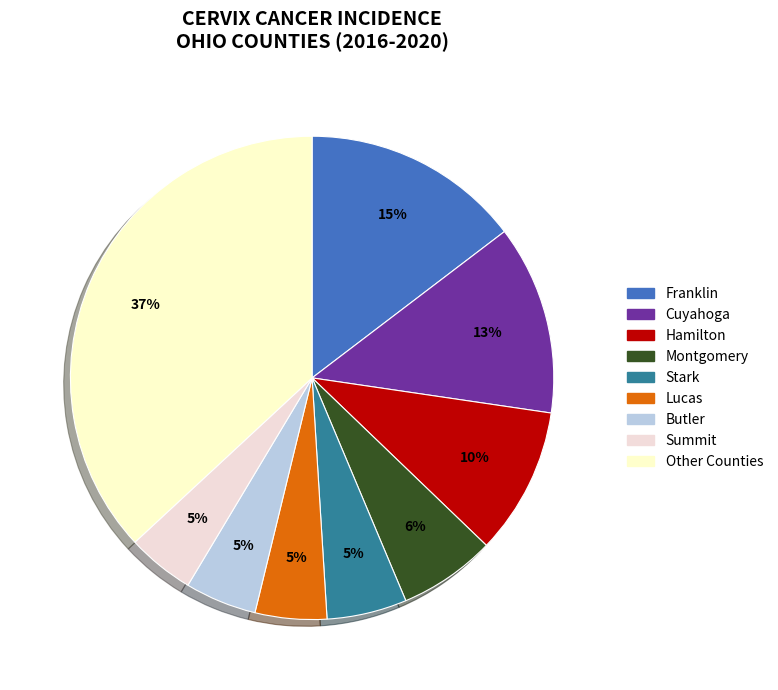

Which has a higher value, Franklin or Summit?

Franklin